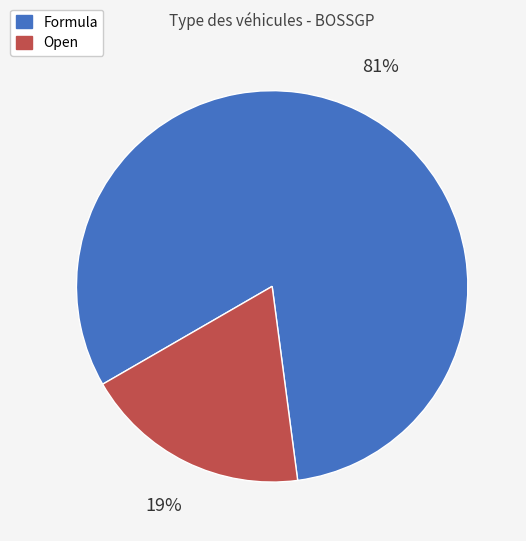

The Formula slice represents 81% of the pie. True or false?

True